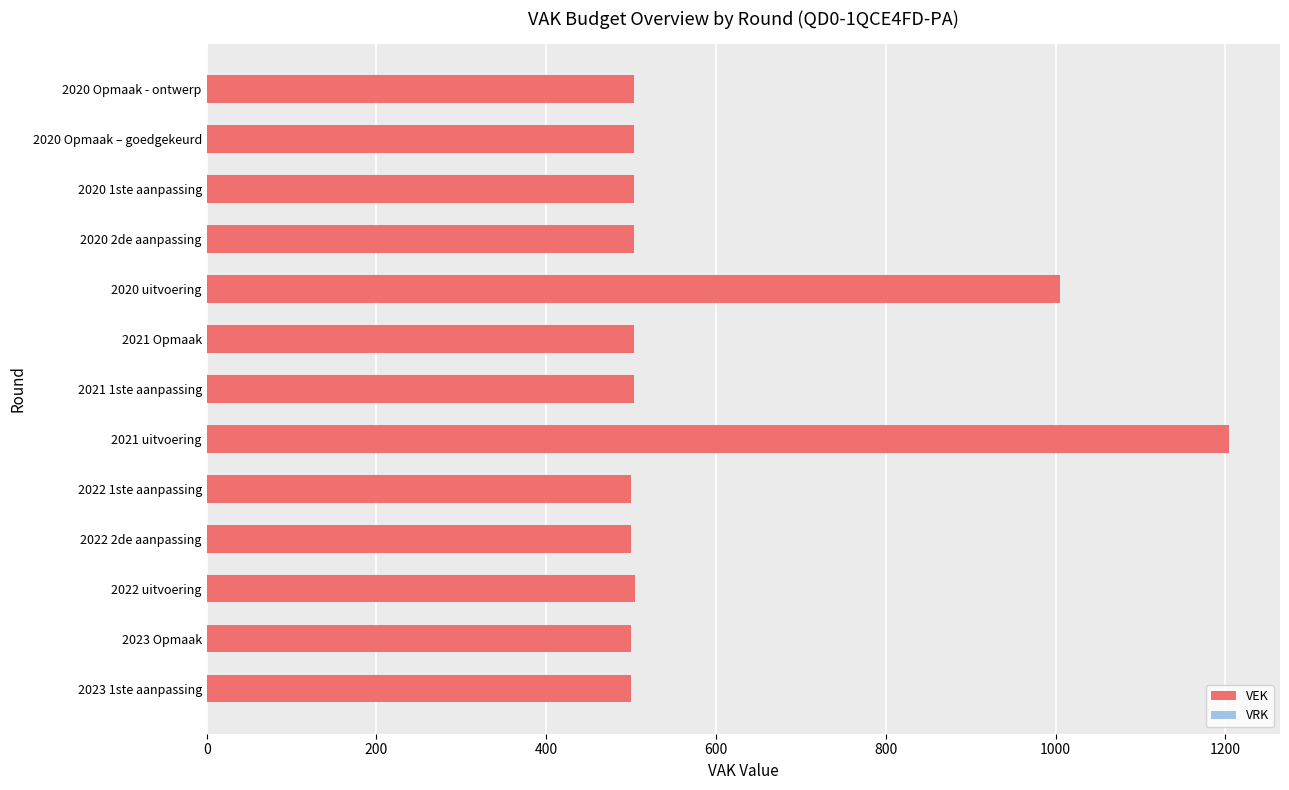

What is the ratio of the value at 2021 Opmaak to the value at 2022 2de aanpassing?

1.0